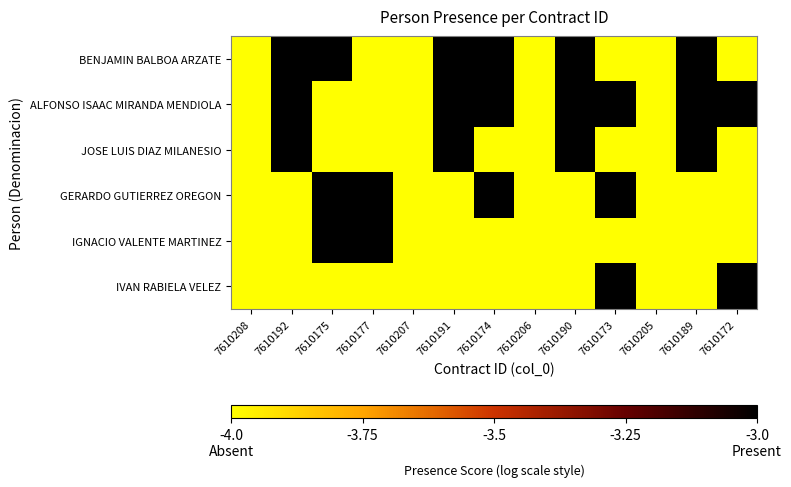

Reading left to right, extract all data points from this chart.

BENJAMIN BALBOA ARZATE: 7610208=-4	7610192=-3	7610175=-3	7610177=-4	7610207=-4	7610191=-3	7610174=-3	7610206=-4	7610190=-3	7610173=-4	7610205=-4	7610189=-3	7610172=-4
ALFONSO ISAAC MIRANDA MENDIOLA: 7610208=-4	7610192=-3	7610175=-4	7610177=-4	7610207=-4	7610191=-3	7610174=-3	7610206=-4	7610190=-3	7610173=-3	7610205=-4	7610189=-3	7610172=-3
JOSE LUIS DIAZ MILANESIO: 7610208=-4	7610192=-3	7610175=-4	7610177=-4	7610207=-4	7610191=-3	7610174=-4	7610206=-4	7610190=-3	7610173=-4	7610205=-4	7610189=-3	7610172=-4
GERARDO GUTIERREZ OREGON: 7610208=-4	7610192=-4	7610175=-3	7610177=-3	7610207=-4	7610191=-4	7610174=-3	7610206=-4	7610190=-4	7610173=-3	7610205=-4	7610189=-4	7610172=-4
IGNACIO VALENTE MARTINEZ: 7610208=-4	7610192=-4	7610175=-3	7610177=-3	7610207=-4	7610191=-4	7610174=-4	7610206=-4	7610190=-4	7610173=-4	7610205=-4	7610189=-4	7610172=-4
IVAN RABIELA VELEZ: 7610208=-4	7610192=-4	7610175=-4	7610177=-4	7610207=-4	7610191=-4	7610174=-4	7610206=-4	7610190=-4	7610173=-3	7610205=-4	7610189=-4	7610172=-3